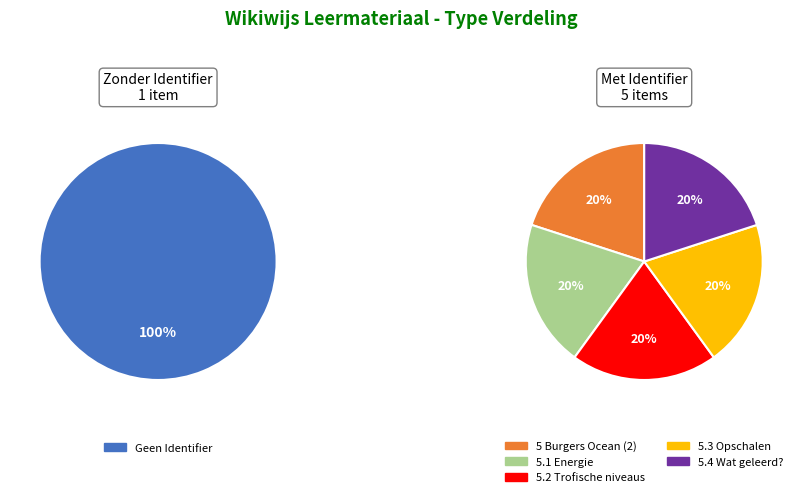

How many slices are in this pie chart?

6